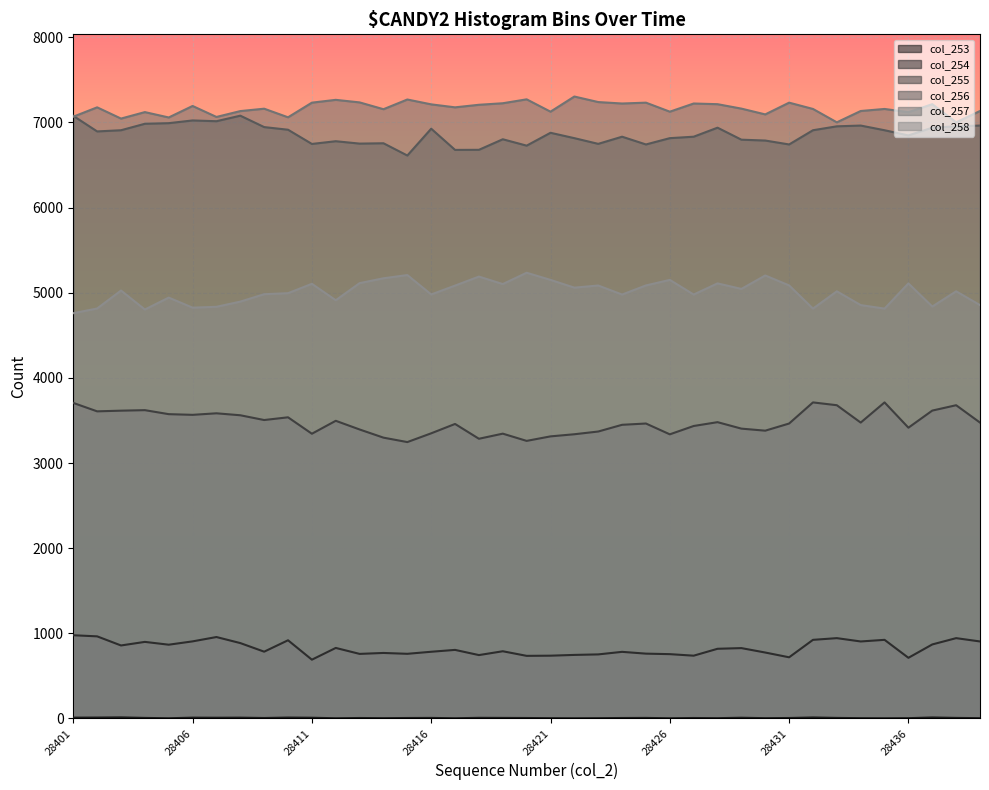

True or false: col_258 has a value of 4896 at 28408.

True